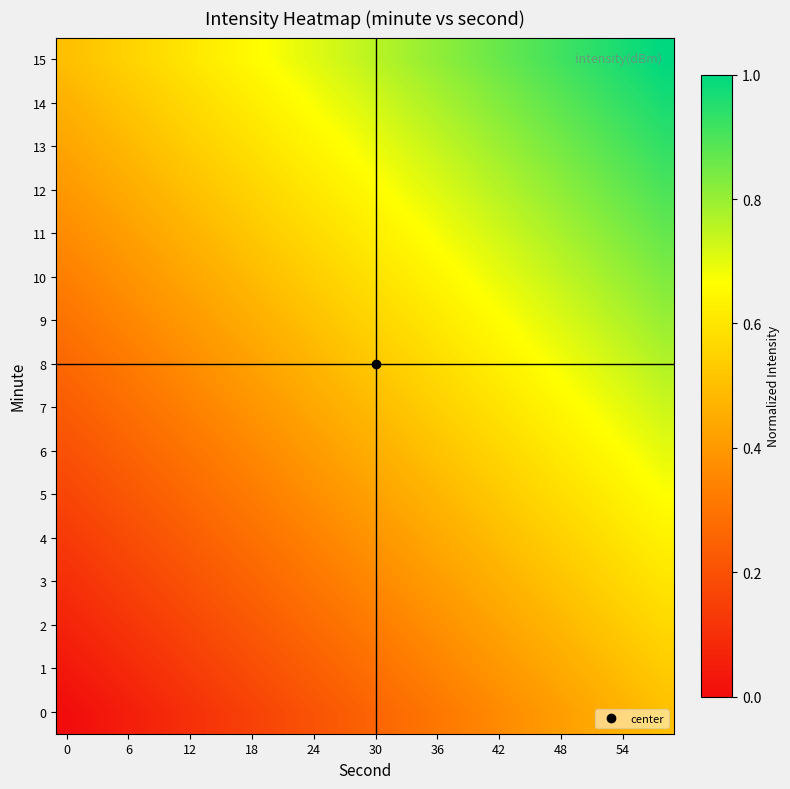

How many distinct data groups are displayed?

16